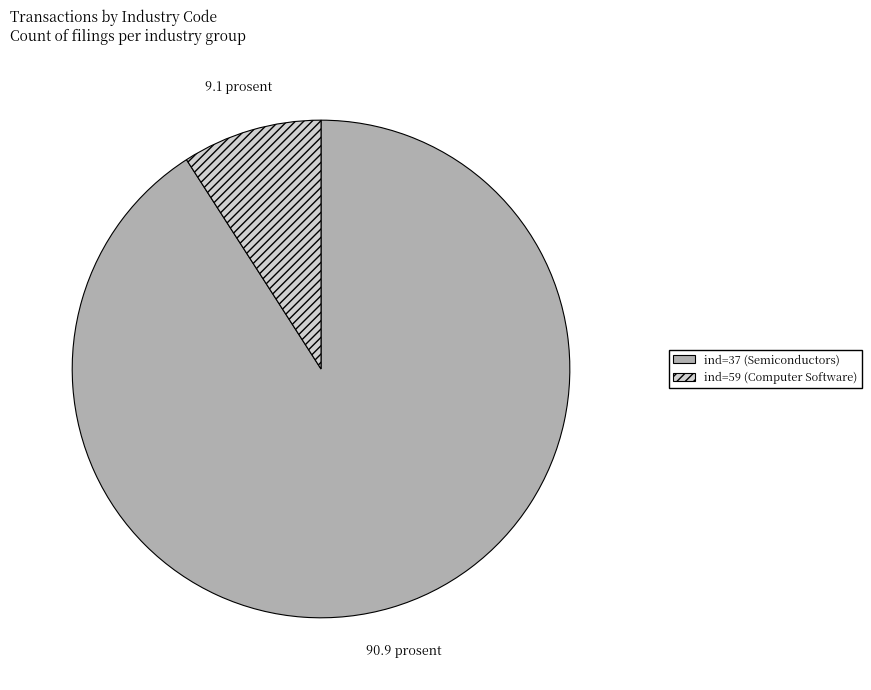

How many slices are in this pie chart?

2